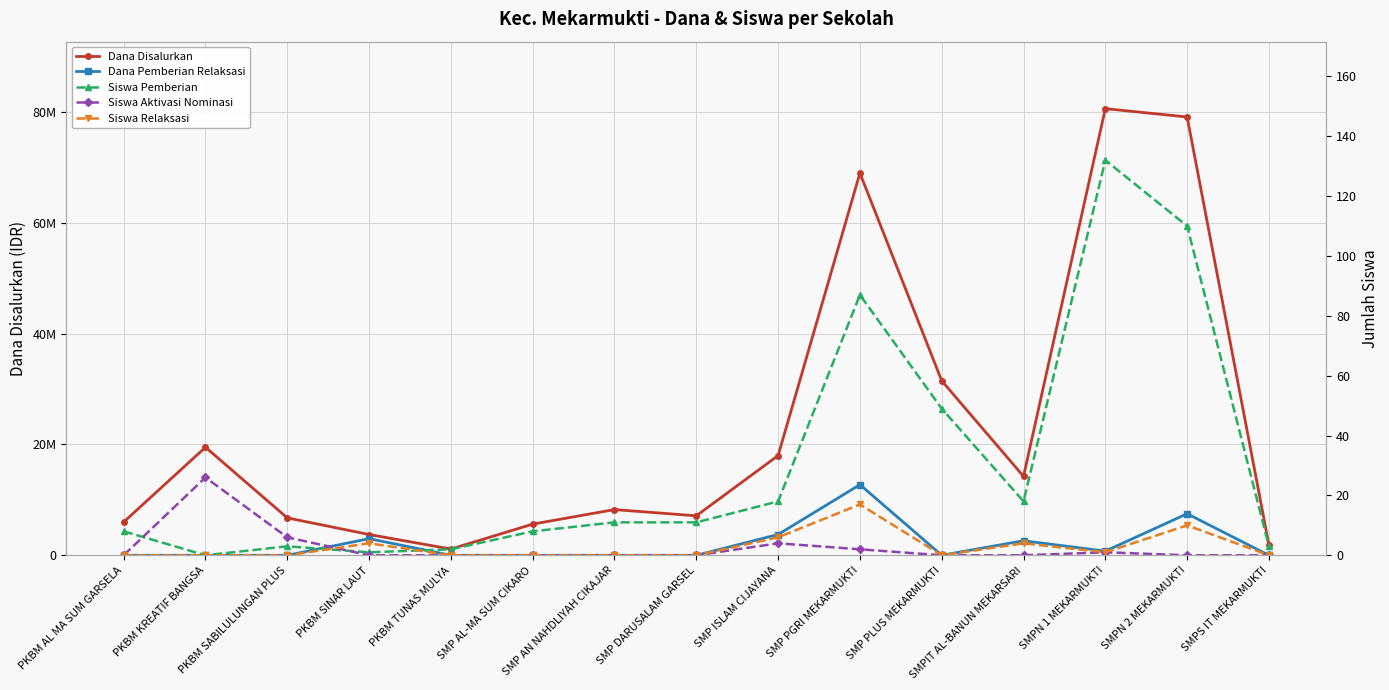

Read the Siswa Pemberian value at SMP ISLAM CIJAYANA.

18